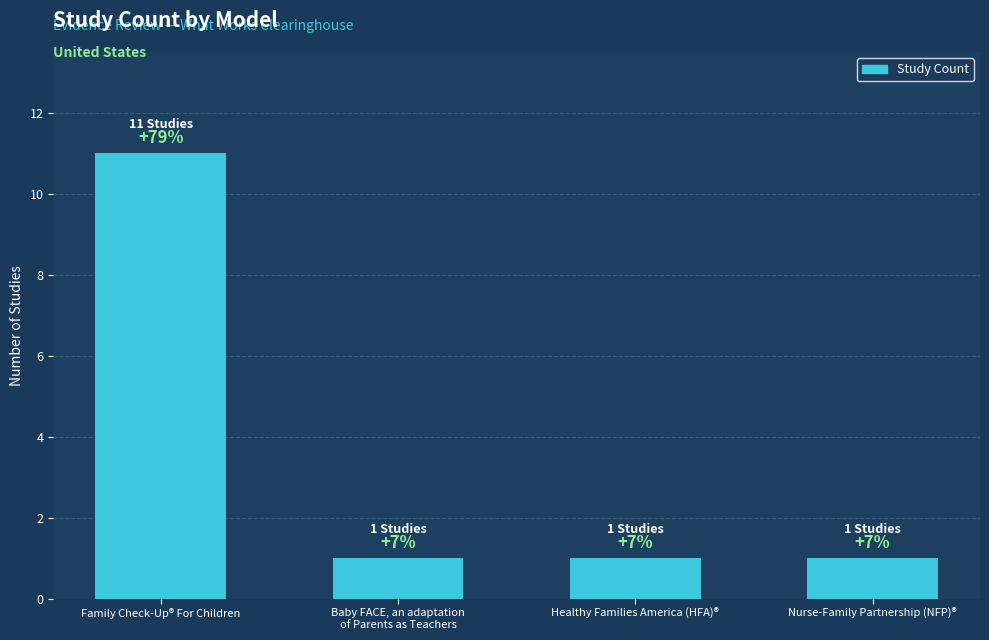

What is the change in value from Family Check-Up® For Children to Baby FACE, an adaptation
of Parents as Teachers?

-10